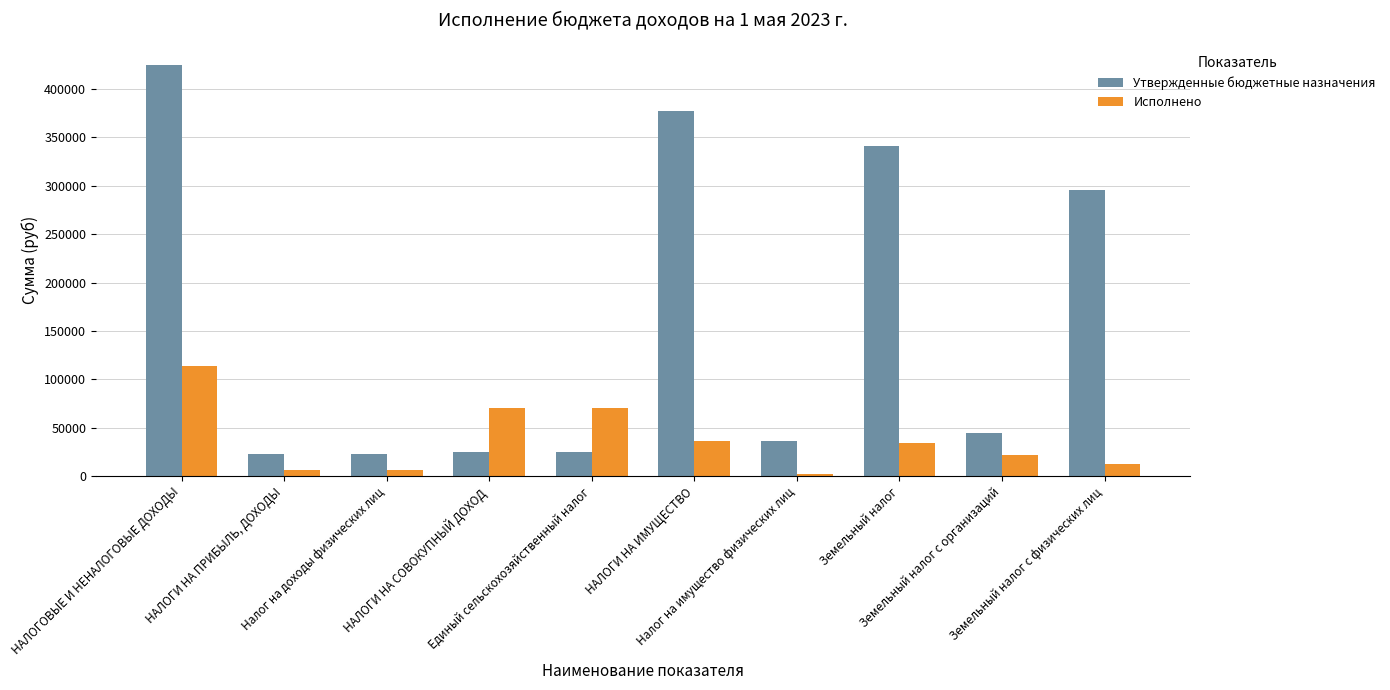

Which series has the largest range (max minus min)?

Утвержденные бюджетные назначения